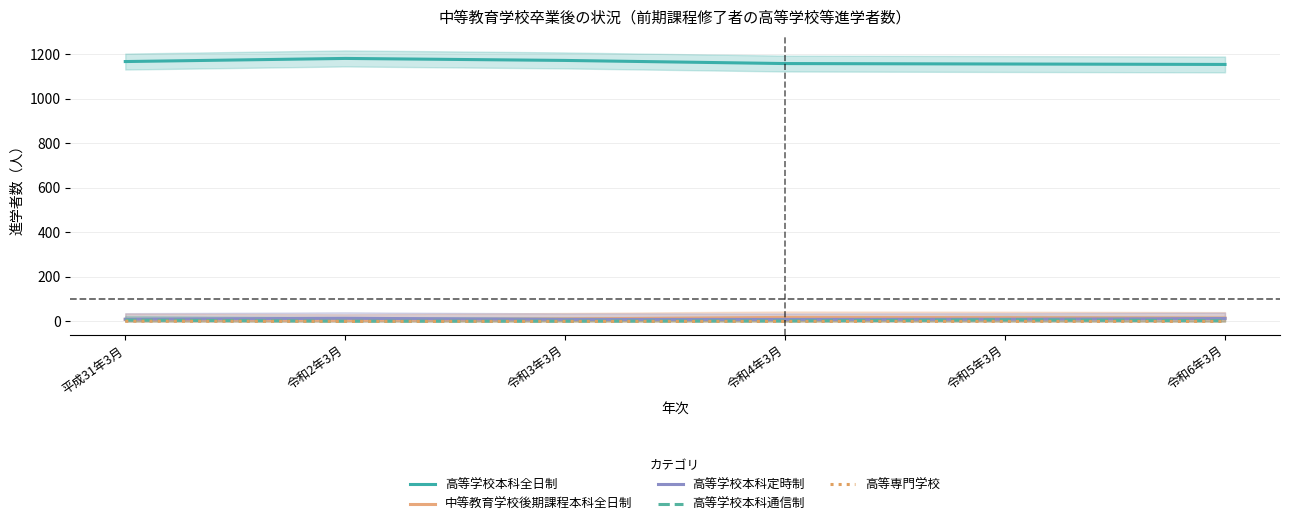

Reading left to right, what are all the values shown in this chart?

高等学校本科全日制: 1166	1180	1171	1157	1155	1153
中等教育学校後期課程本科全日制: 9	5	11	18	17	15
高等学校本科定時制: 10	14	9	9	10	13
高等学校本科通信制: 6	1	1	2	7	3
高等専門学校: 1	0	0	0	0	0